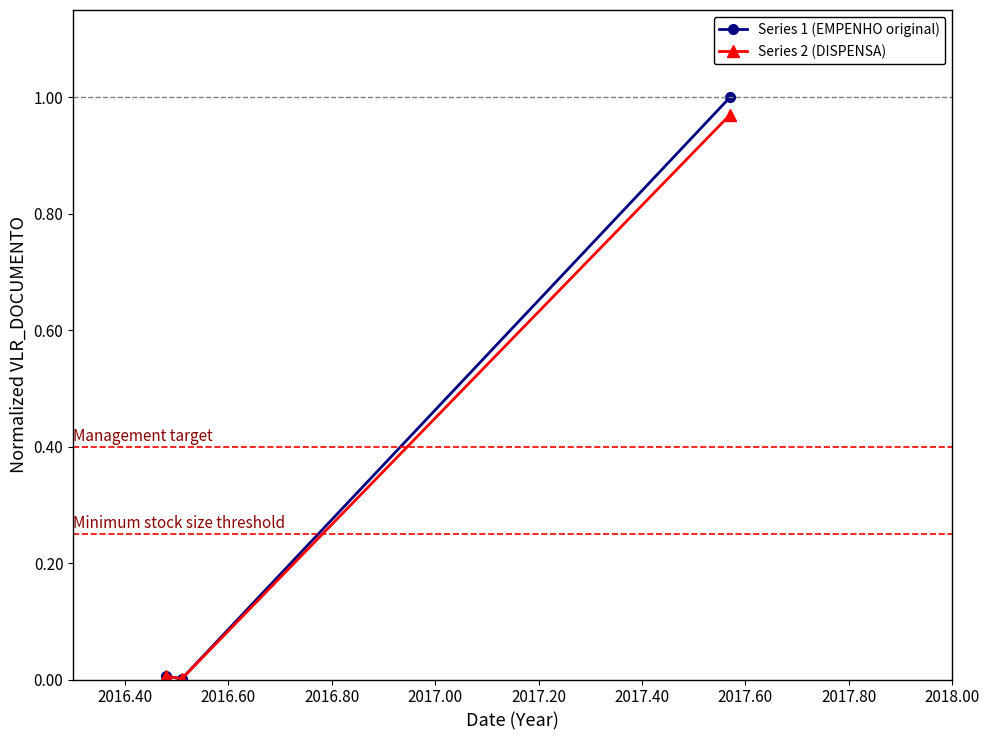

Which series has the widest spread of values?

Series 1 (EMPENHO original)